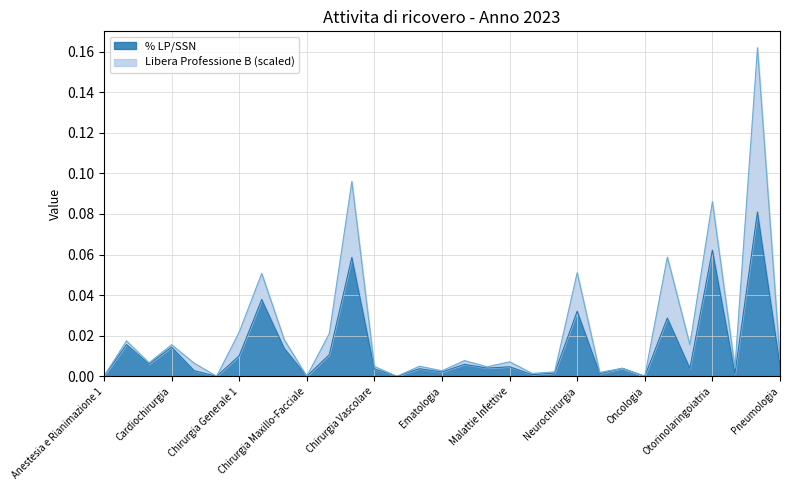

Which has a higher value, Malattie Infettive or Medicina Interna 1?

Malattie Infettive